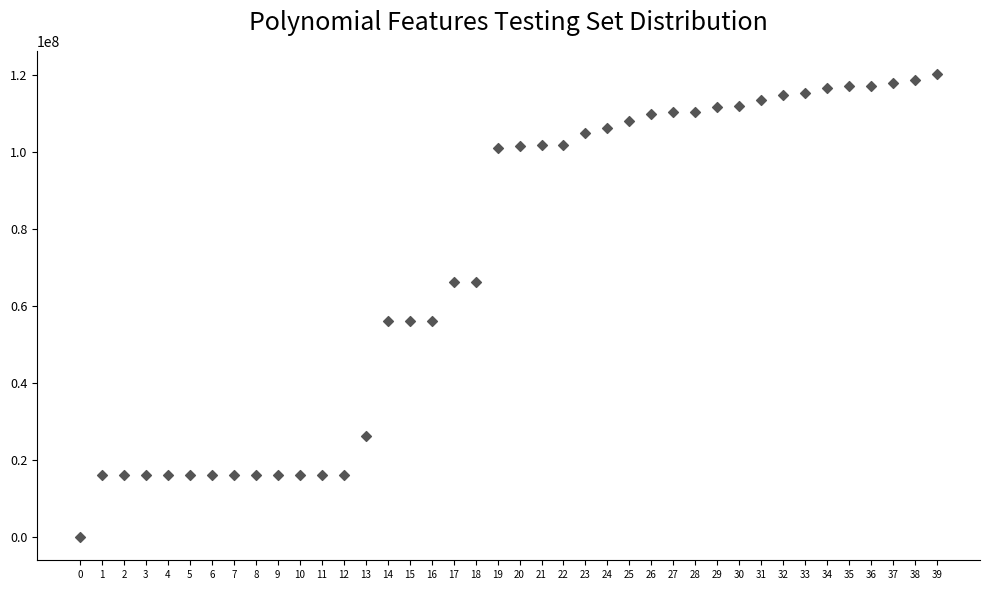

What is the range of Y values (max minus min)?

120247554